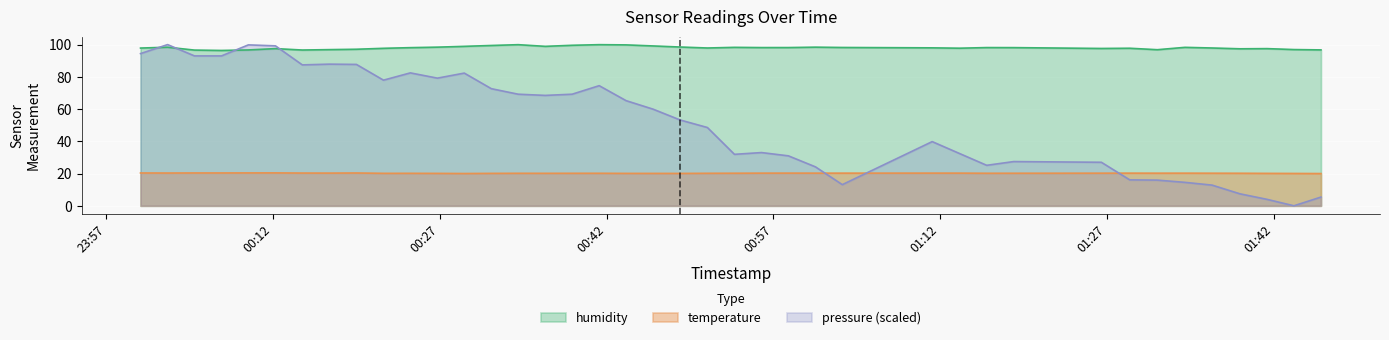

What is the label of the 27th point from the left?

2023-07-31T01:03:12